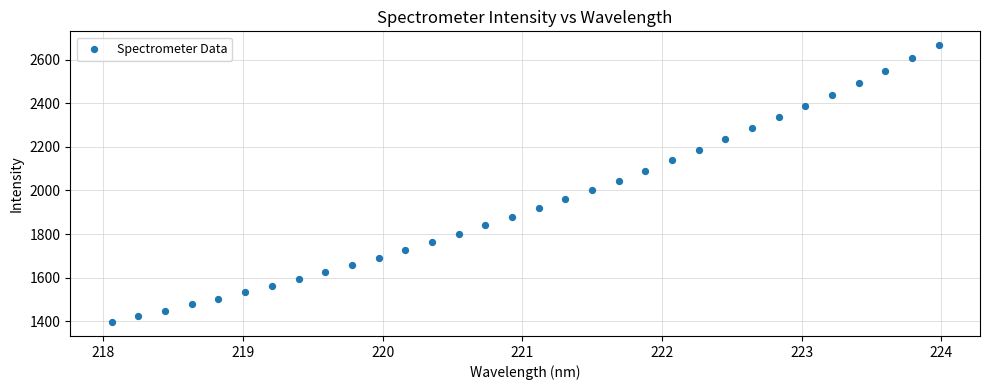

What is the range of X values (max minus min)?

5.9